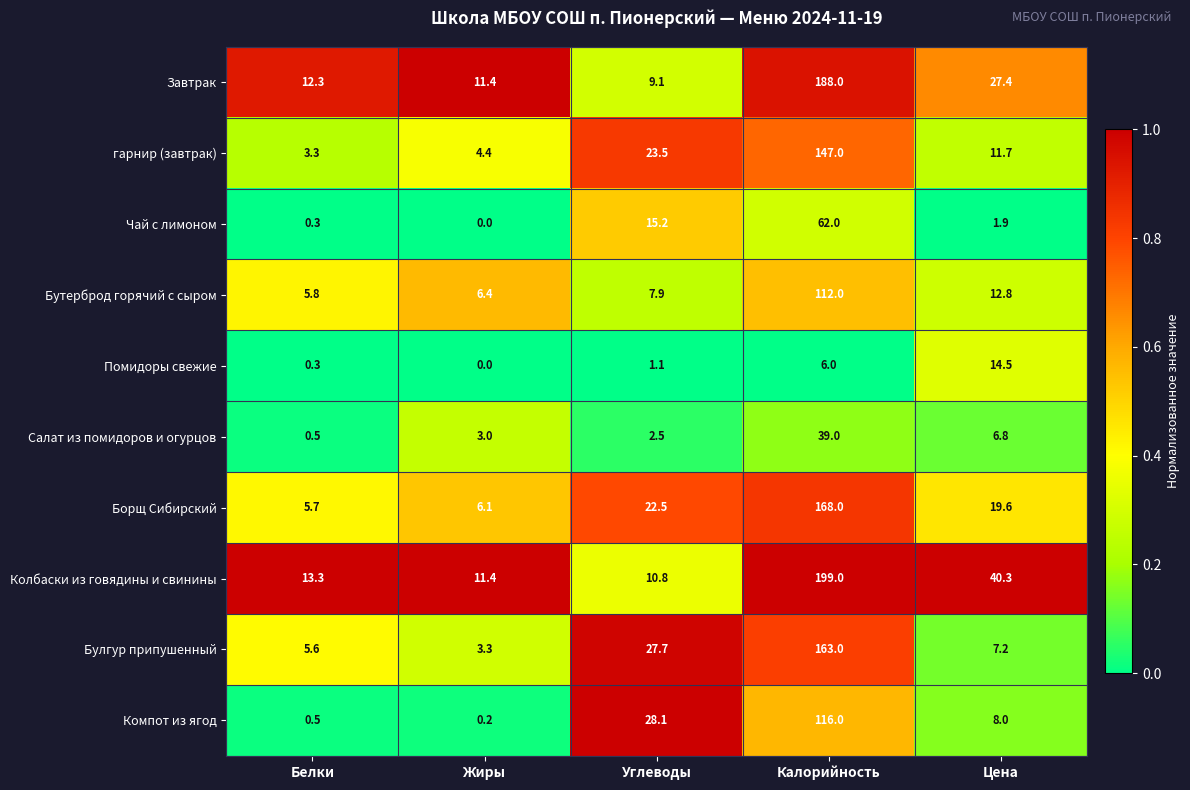

Which series has the largest total across all categories?

Колбаски из говядины и свинины